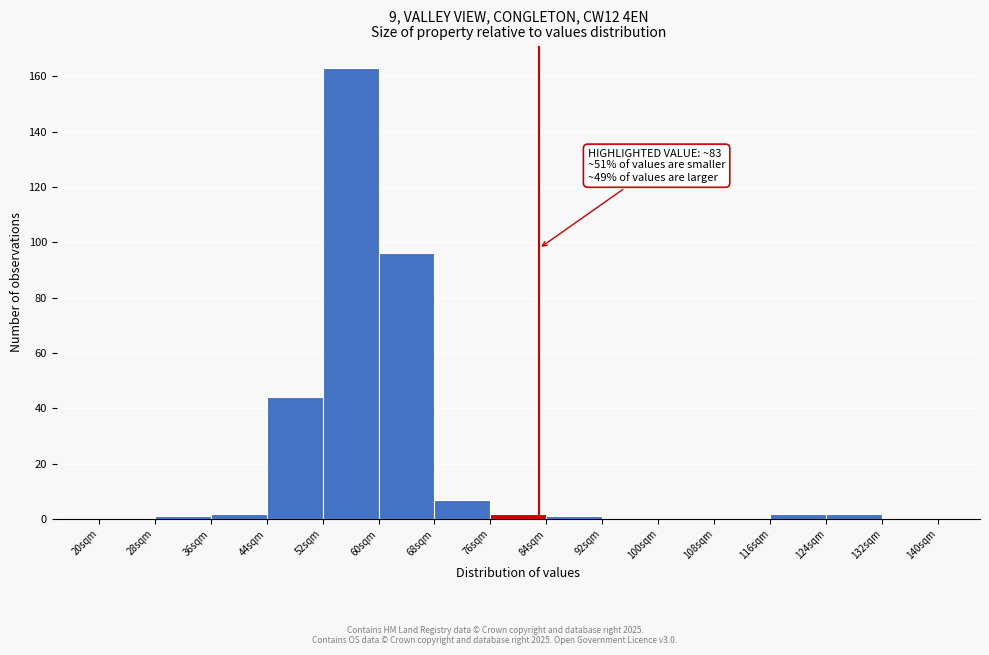

Which range on the x-axis has the tallest bar?

52 to 60